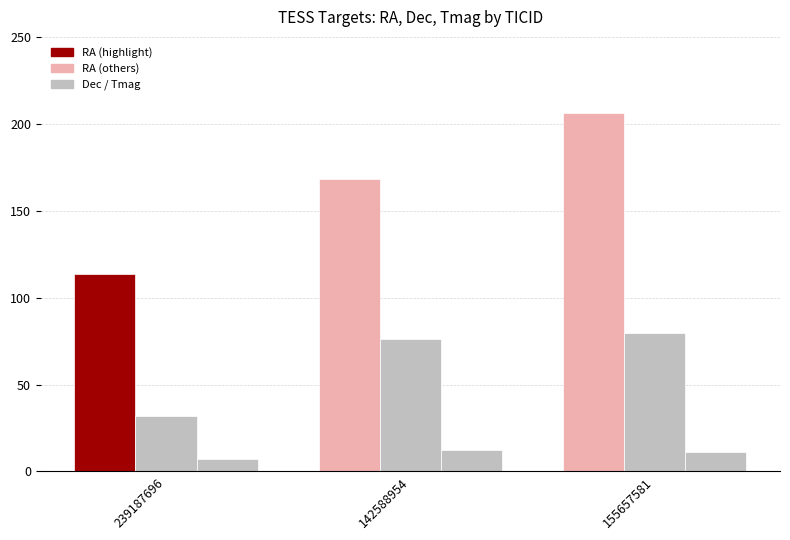

The value of RA at 155657581 is 127.0. True or false?

False